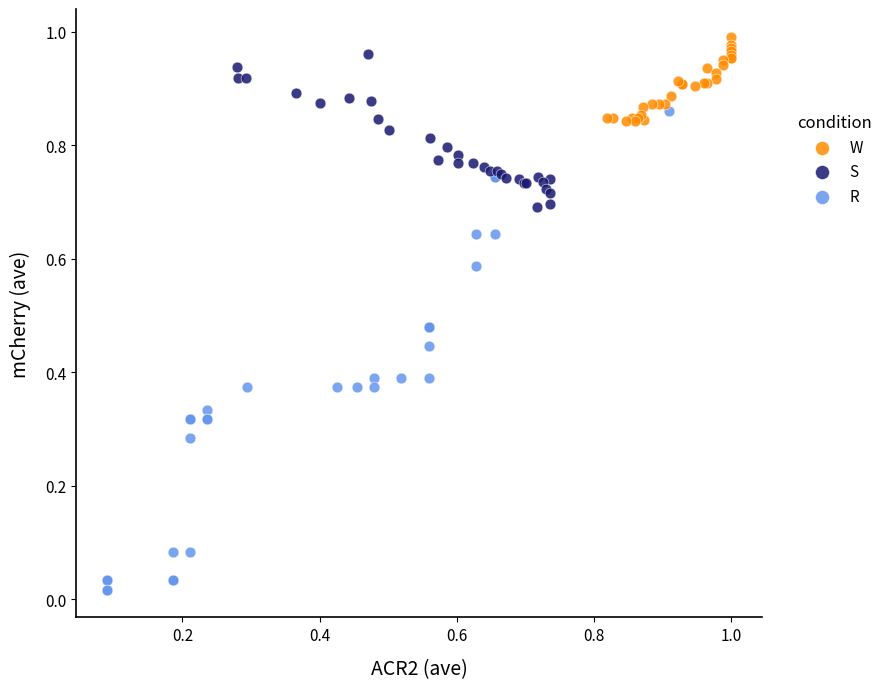

Which series has the widest spread of Y values?

R